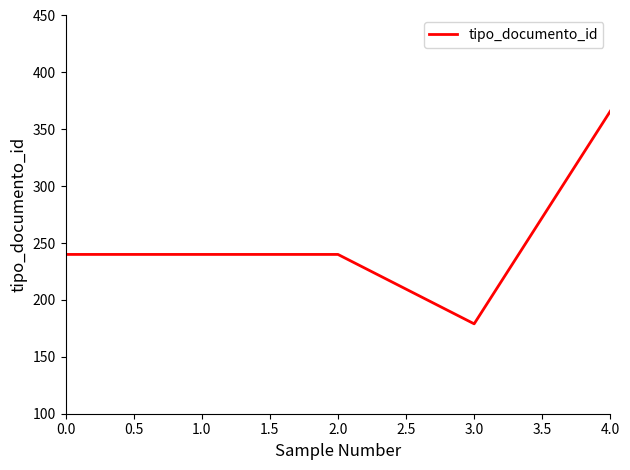

True or false: there are more than 2 points higher than both neighbors.

False